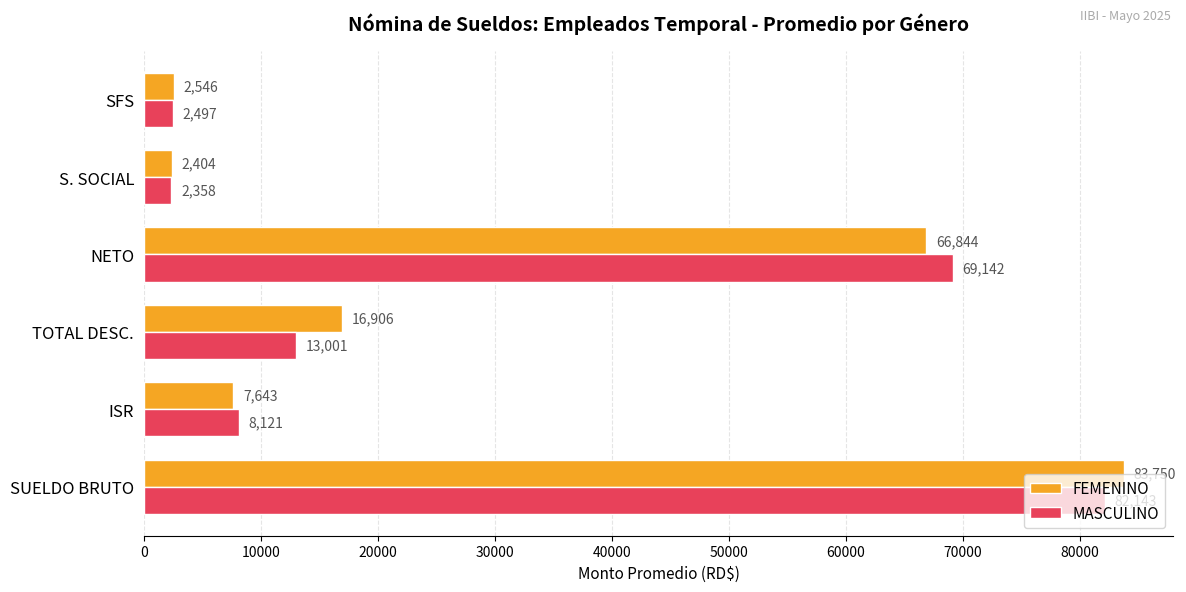

What is the difference between the maximum and minimum values in the FEMENINO series?

81346.4